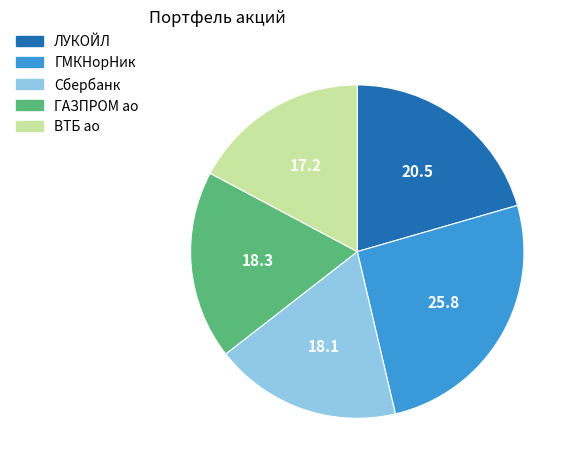

Does ВТБ ао account for over 50% of the chart?

No